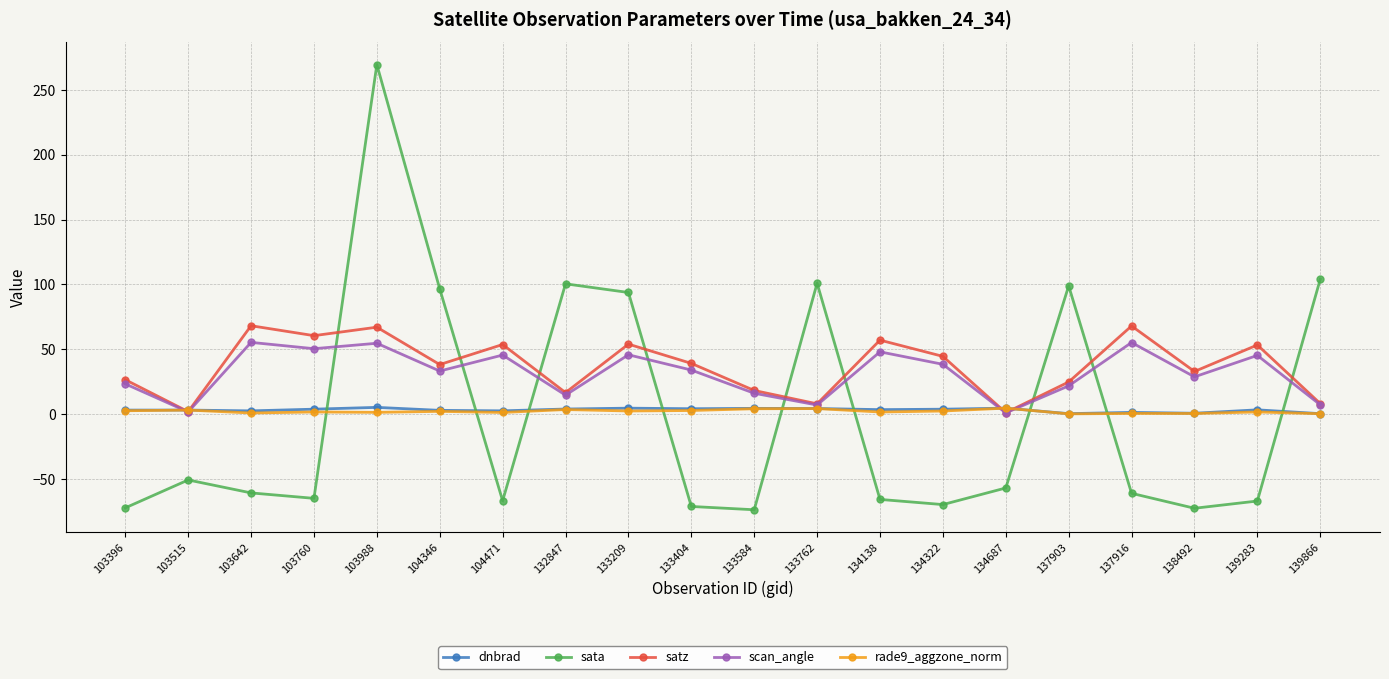

True or false: rade9_aggzone_norm has a value of 0.9 at 103642.

True